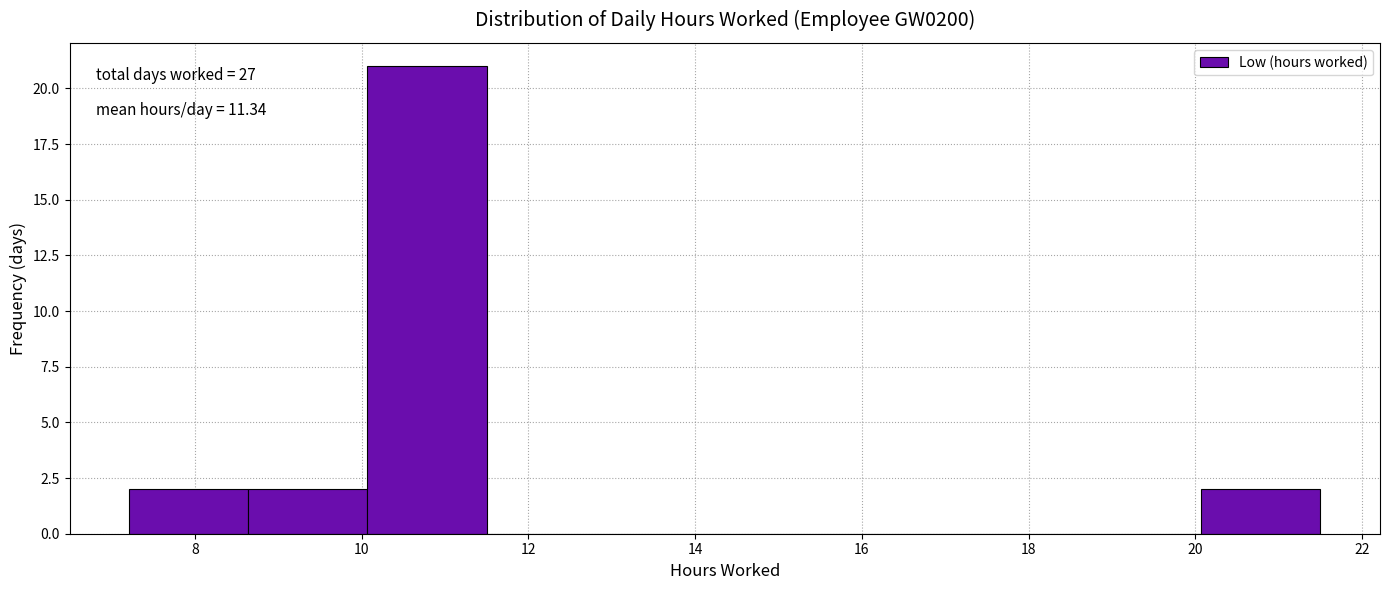

Which range on the x-axis has the tallest bar?

10.0 to 11.4